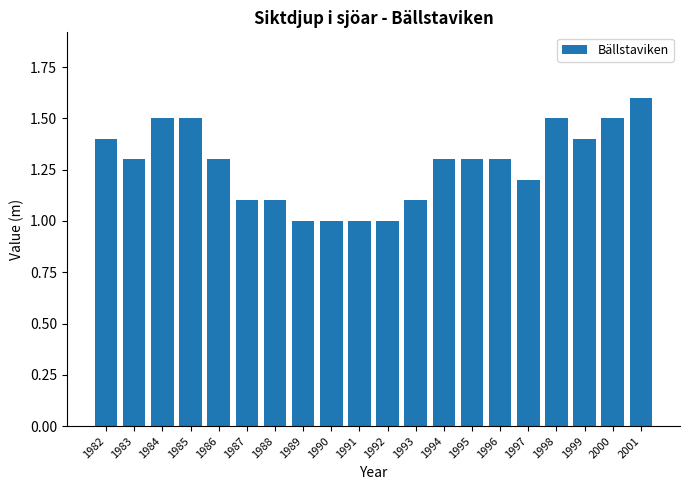

True or false: the data shows 0.9 at 2001.

False